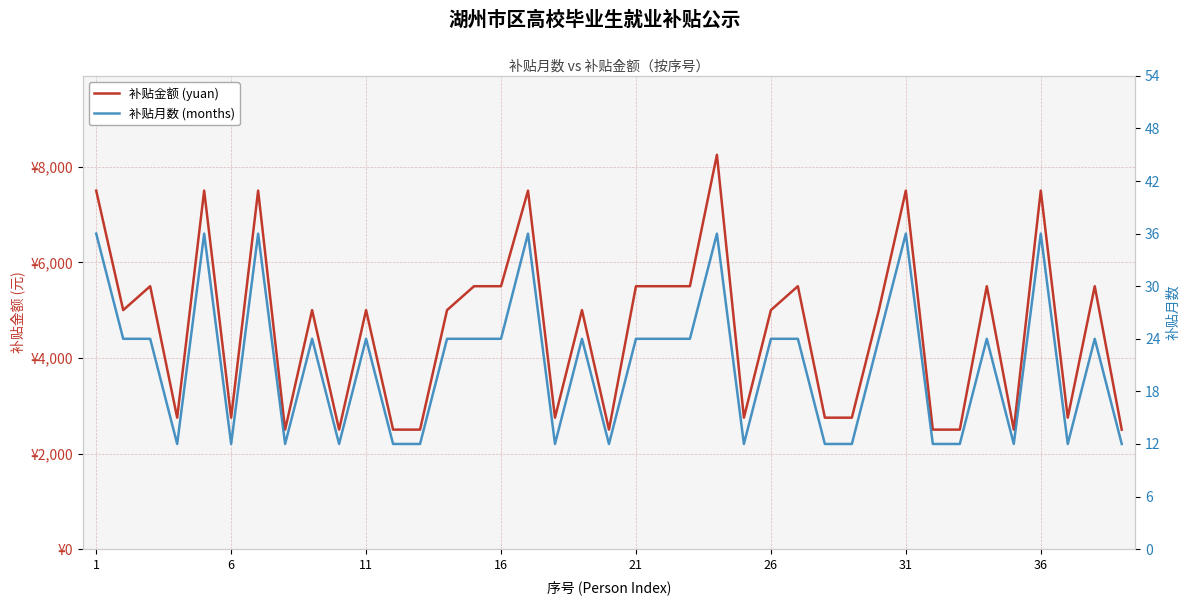

What is the average value of the 补贴金额 (yuan) series?

4603